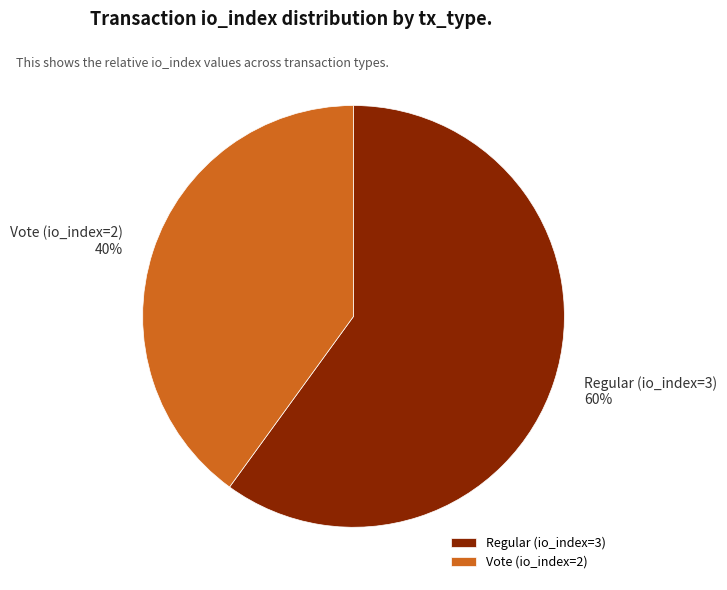

Rank the categories by value from lowest to highest.

Vote (io_index=2), Regular (io_index=3)